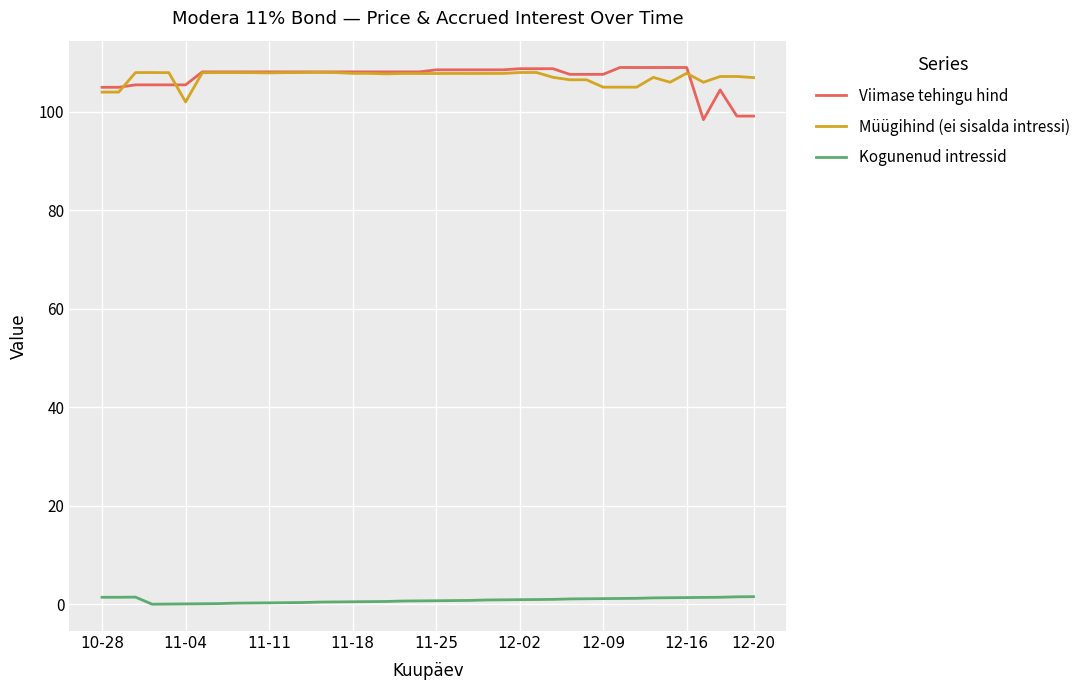

True or false: Müügihind (ei sisalda intressi) and Kogunenud intressid intersect in this chart.

False